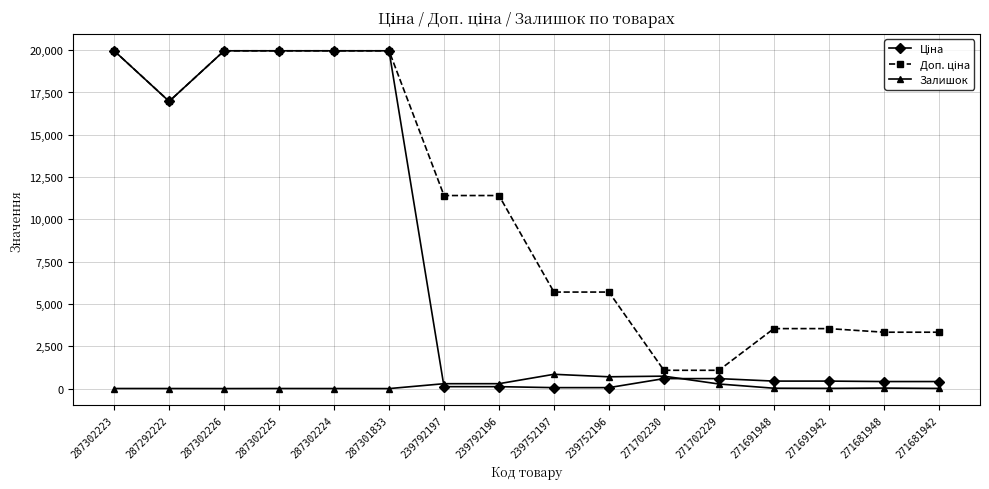

At how many categories does at least one series exceed 4232?

10